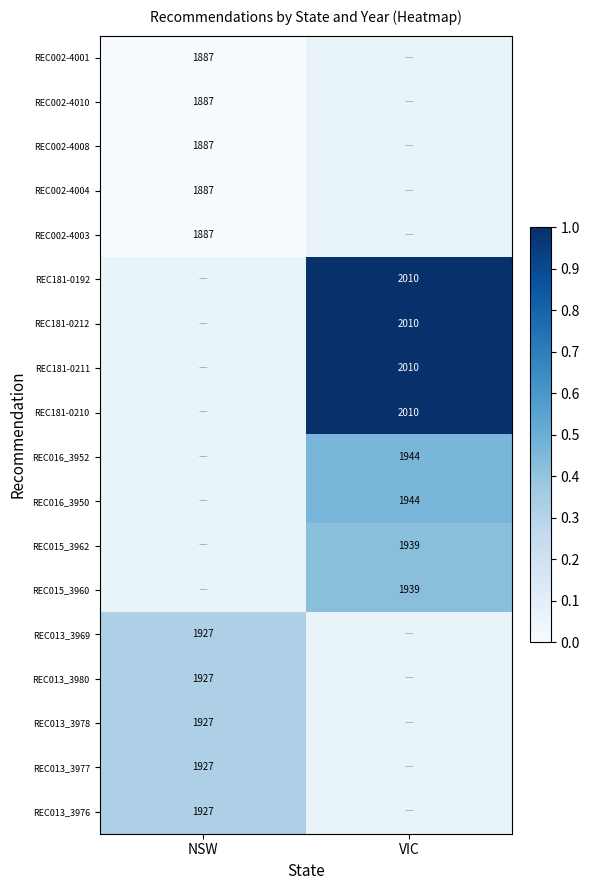

The value of REC181-0211 at VIC is 776. True or false?

False